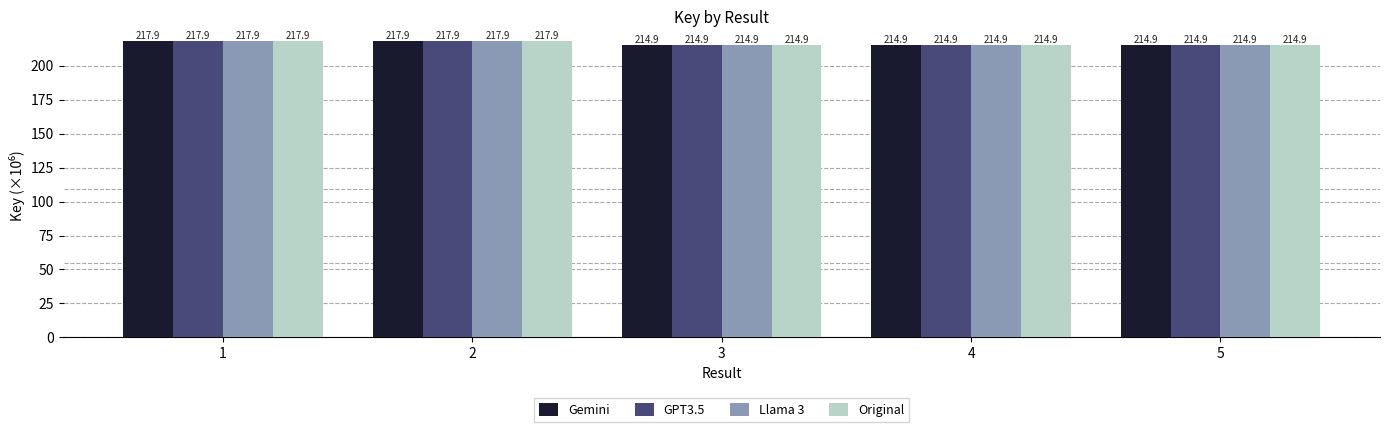

How many groups of bars are there?

5